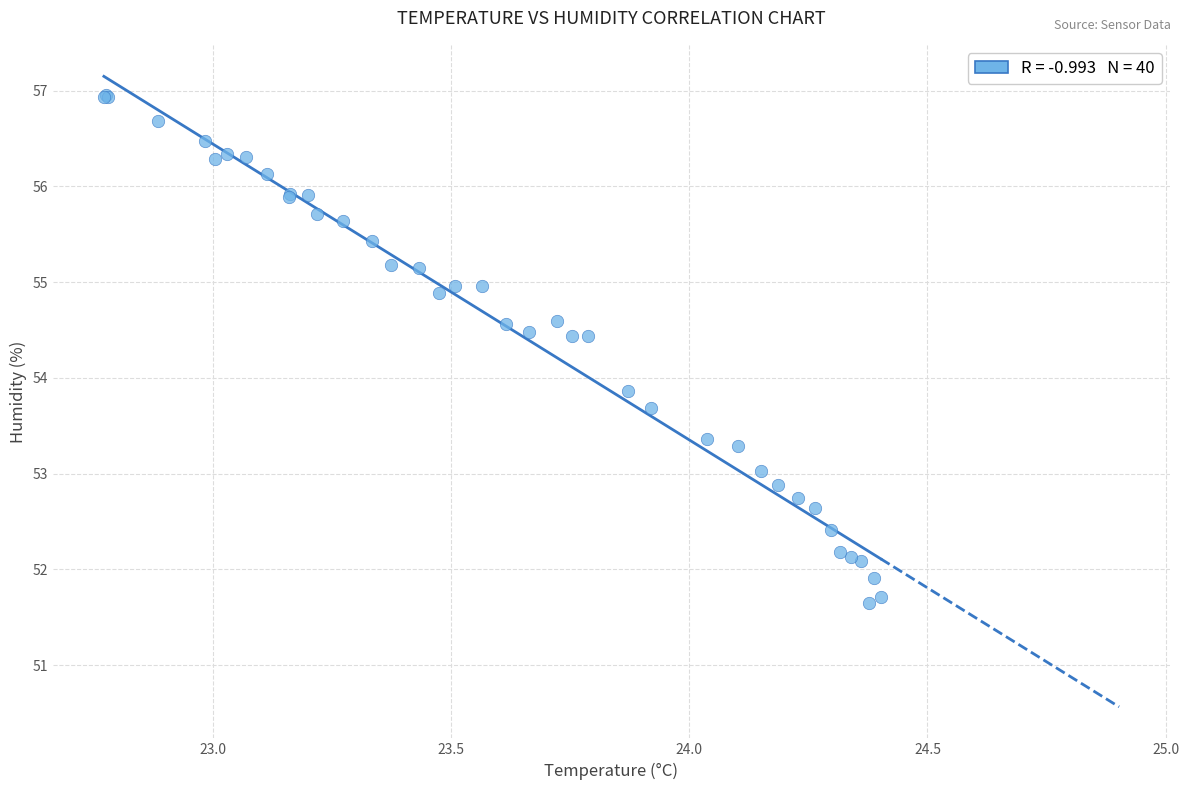

What Y value in the scatter plot is closest to 54?

53.9